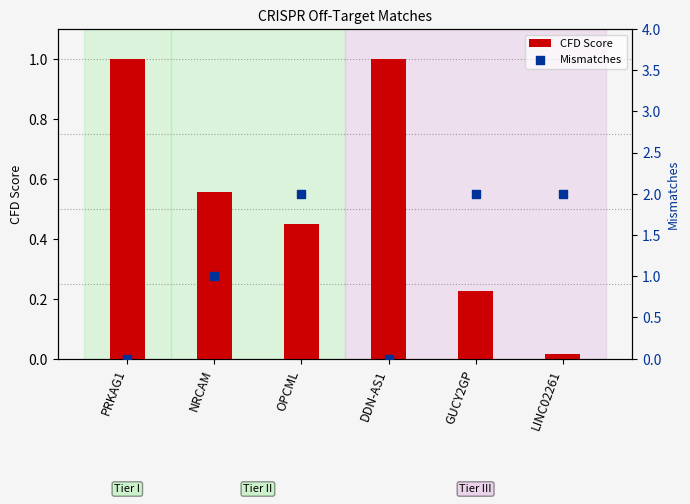

At which category is the sum across all series the highest?

OPCML